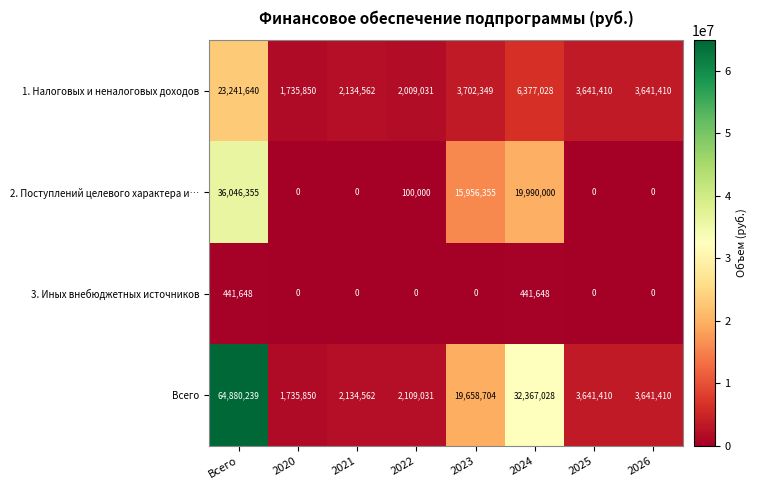

List the series in order of their peak value, lowest first.

3. Иных внебюджетных источников, 1. Налоговых и неналоговых доходов, 2. Поступлений целевого характера и…, Всего